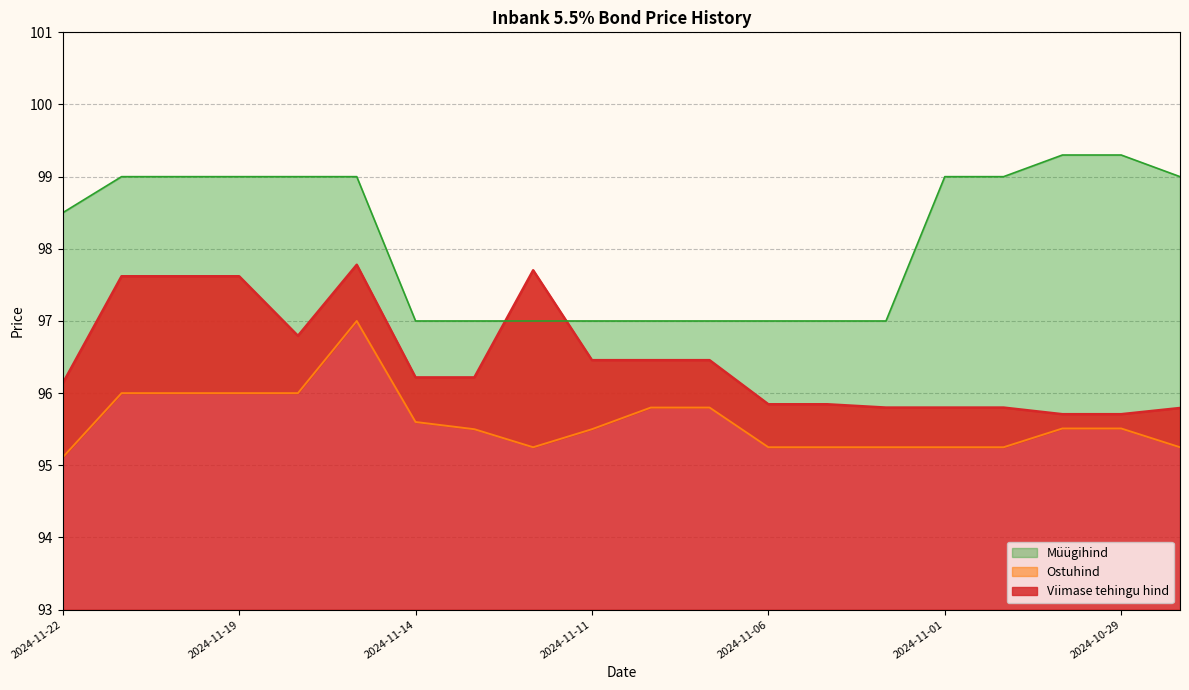

True or false: Viimase tehingu hind and Ostuhind intersect in this chart.

False